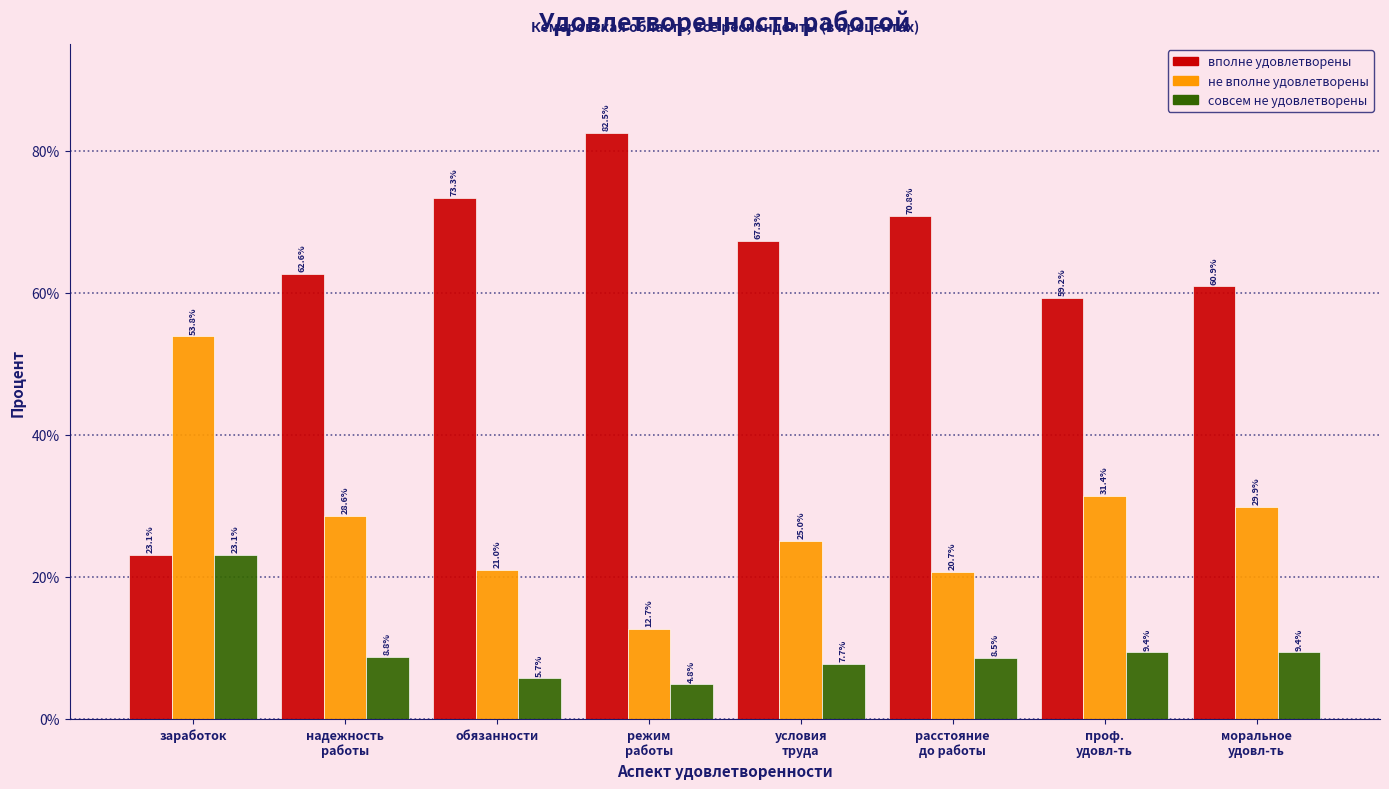

Reading left to right, transcribe all the data shown in this chart.

вполне удовлетворены: 23.1	62.6	73.3	82.5	67.3	70.8	59.2	60.9
не вполне удовлетворены: 53.8	28.6	21.0	12.7	25.0	20.7	31.4	29.9
совсем не удовлетворены: 23.1	8.8	5.7	4.8	7.7	8.5	9.4	9.4